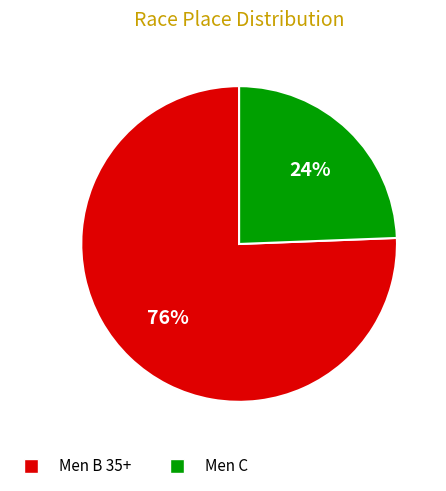

To the nearest percent, what portion does Men B 35+ represent?

76%